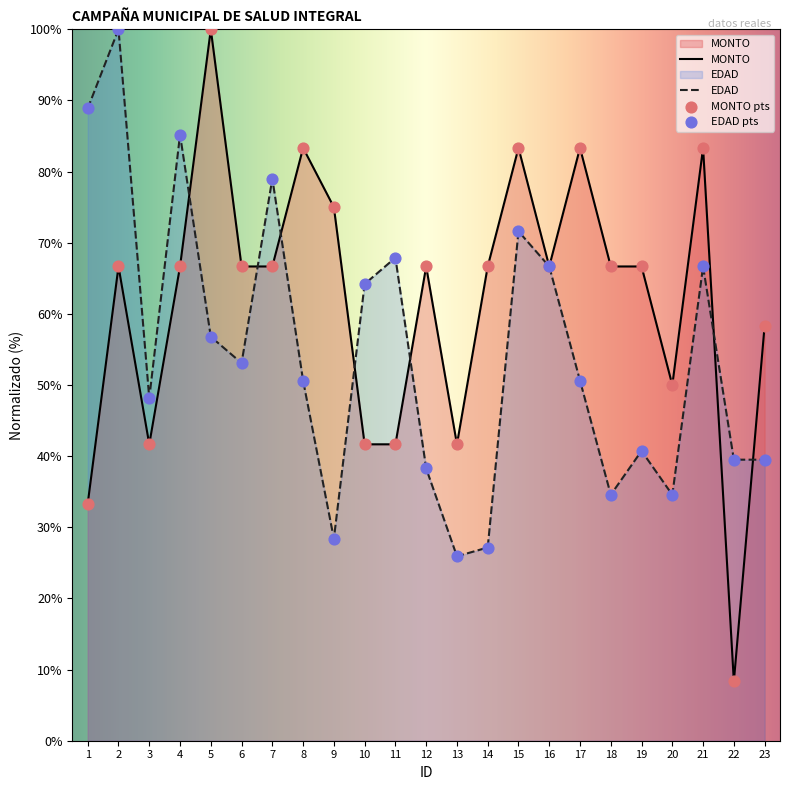

Which series has the largest Y range (max minus min)?

MONTO